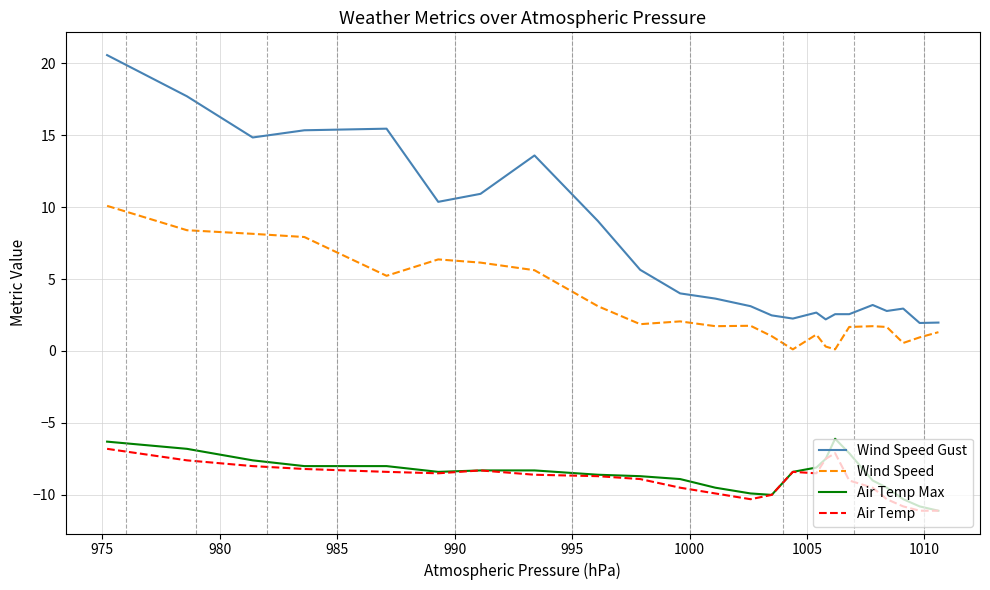

True or false: Wind Speed and Wind Speed Gust cross at least once.

False